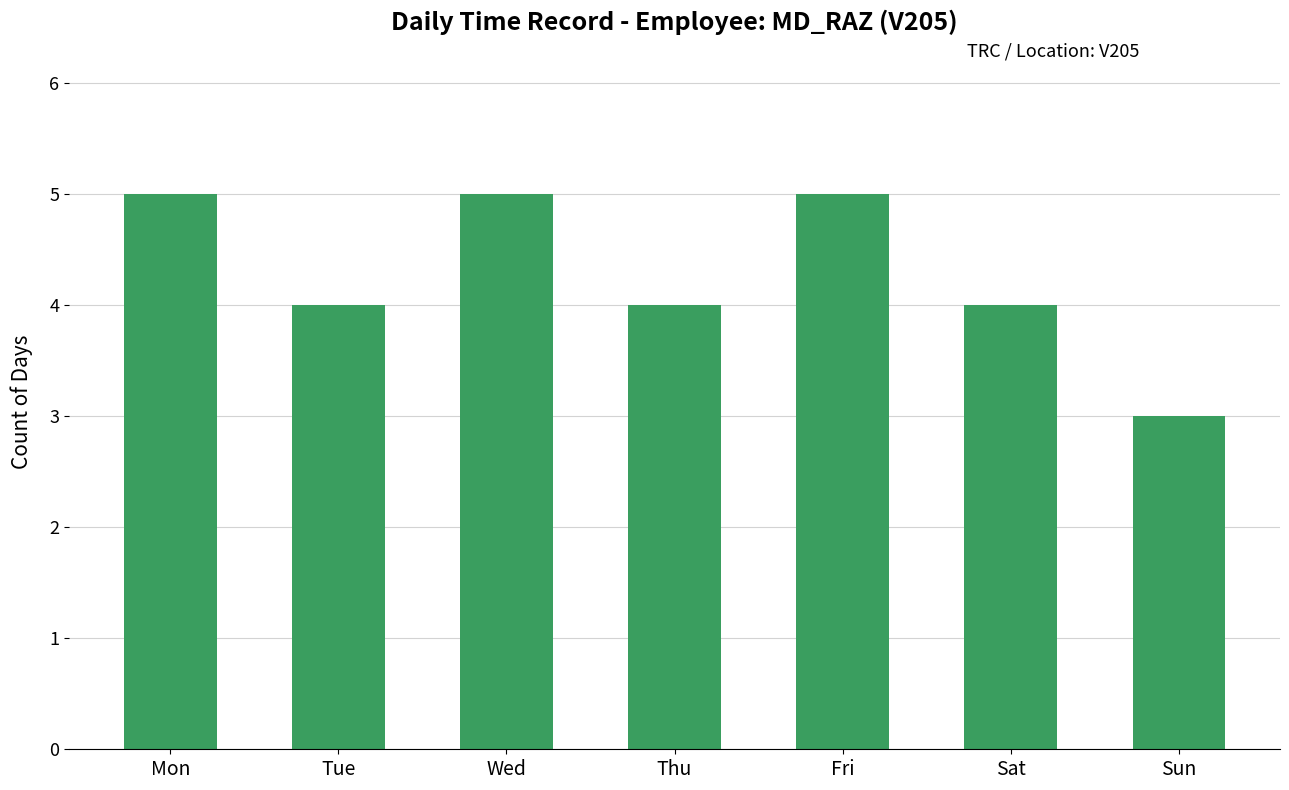

The chart shows a value of 7 at Sat. True or false?

False